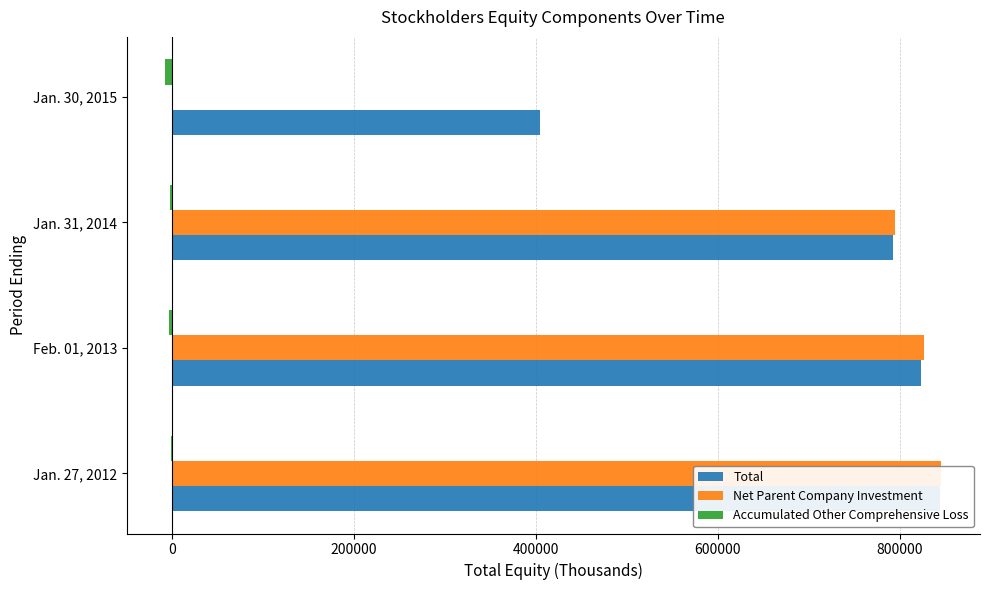

How many data points in Net Parent Company Investment are above 826398?

1